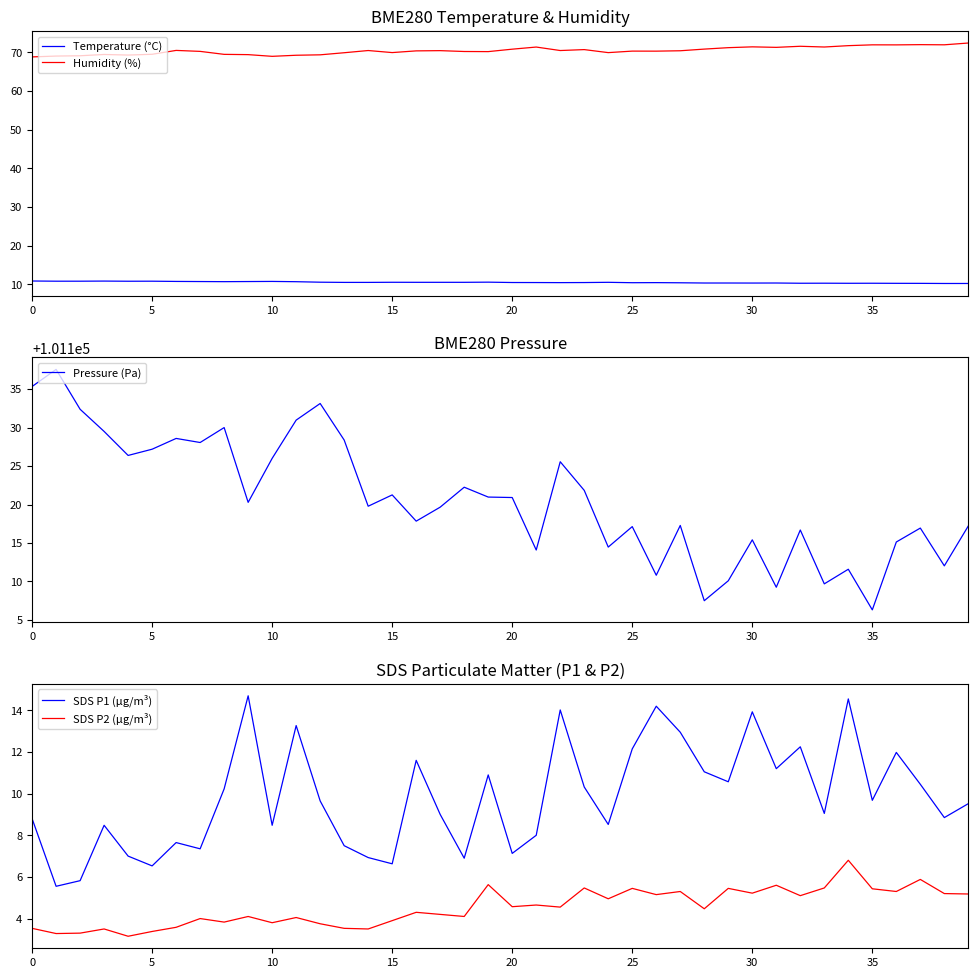

What is the total value across all series at 17?

101213.8